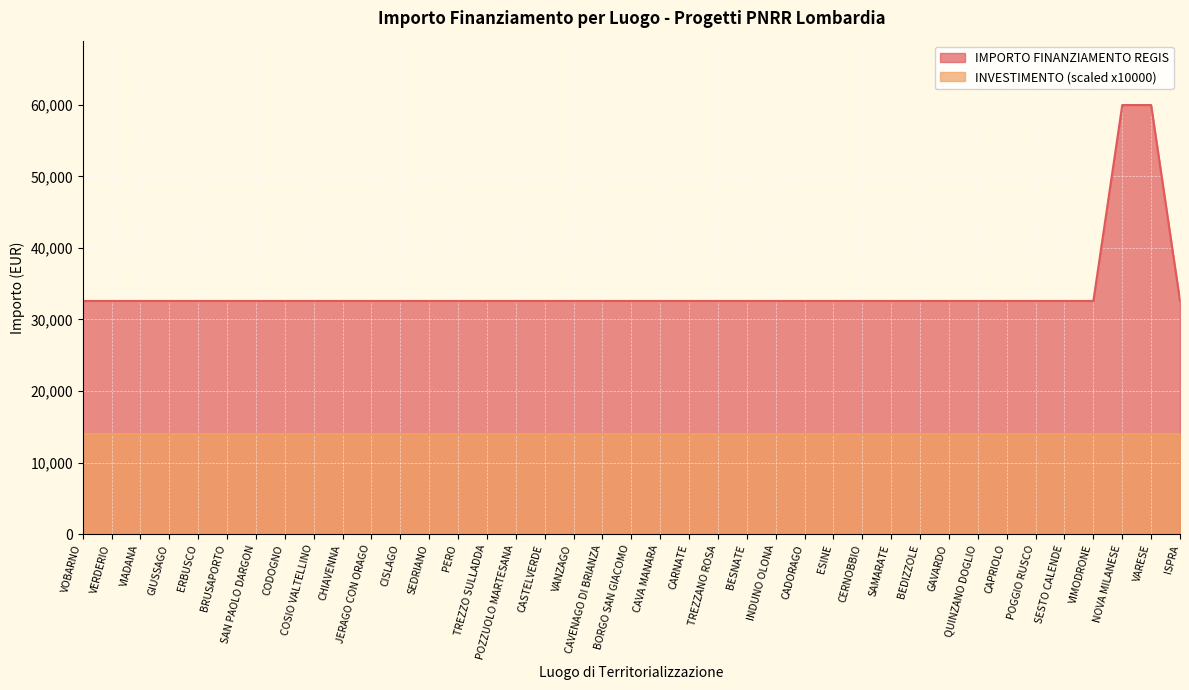

What is the ratio of the value at TREZZO SULLADDA to the value at CARNATE?

1.0